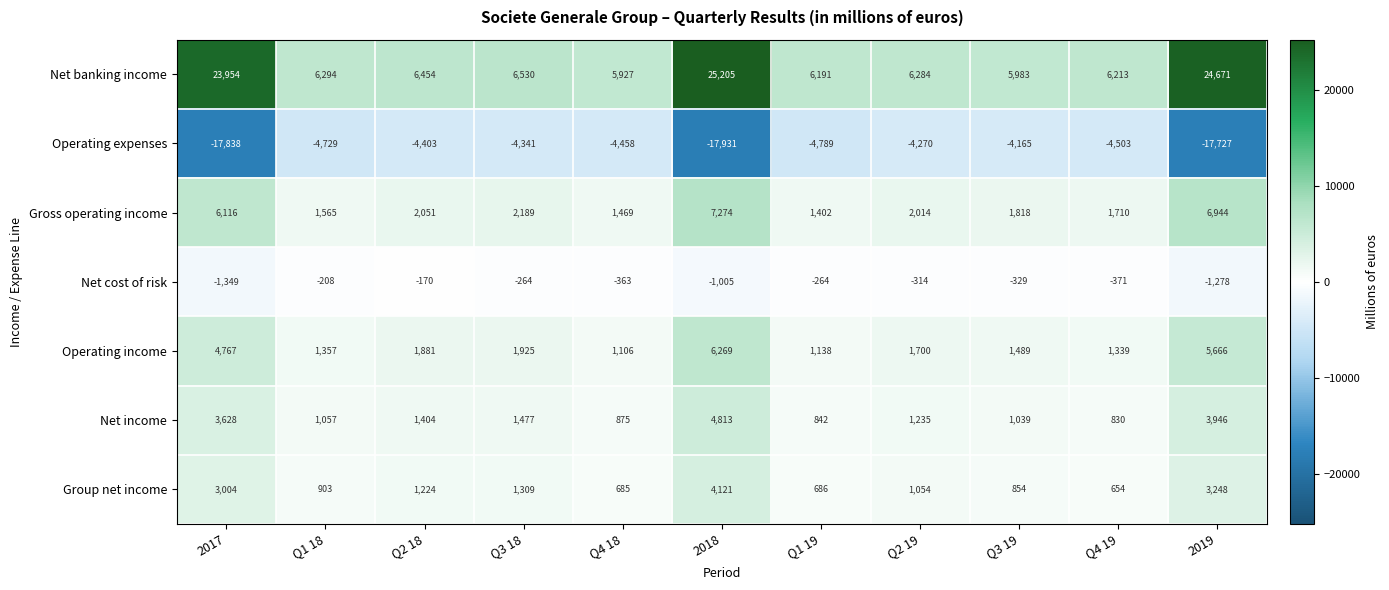

At which label does Gross operating income first exceed 2014?

2017